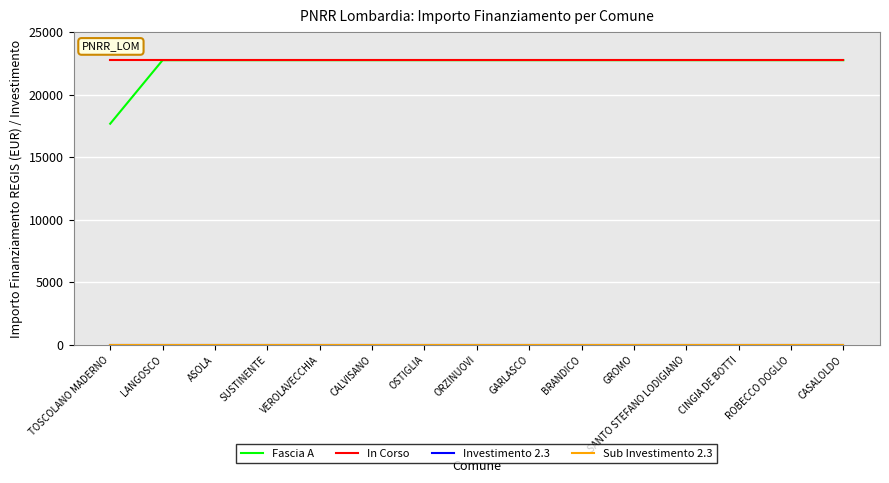

The Investimento 2.3 series shows 2.3 at VEROLAVECCHIA. True or false?

True